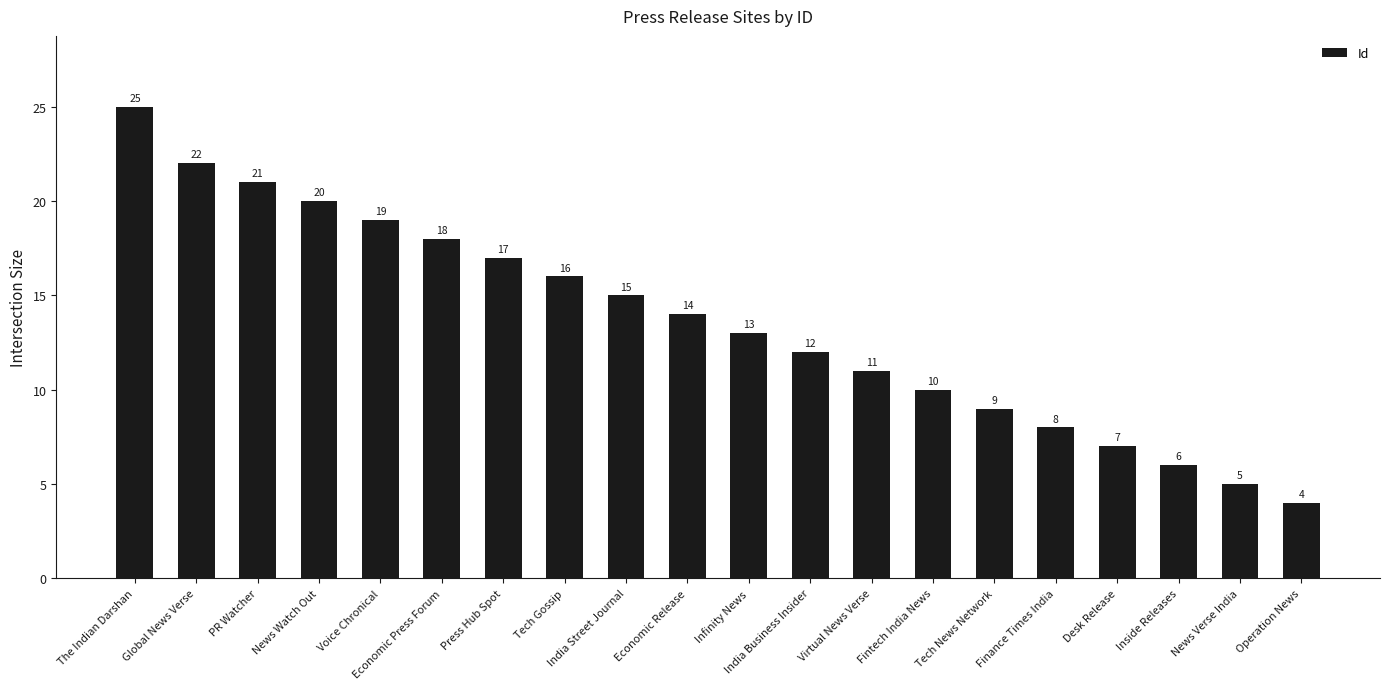

Where is the data nearest to the value 14?

Economic Release